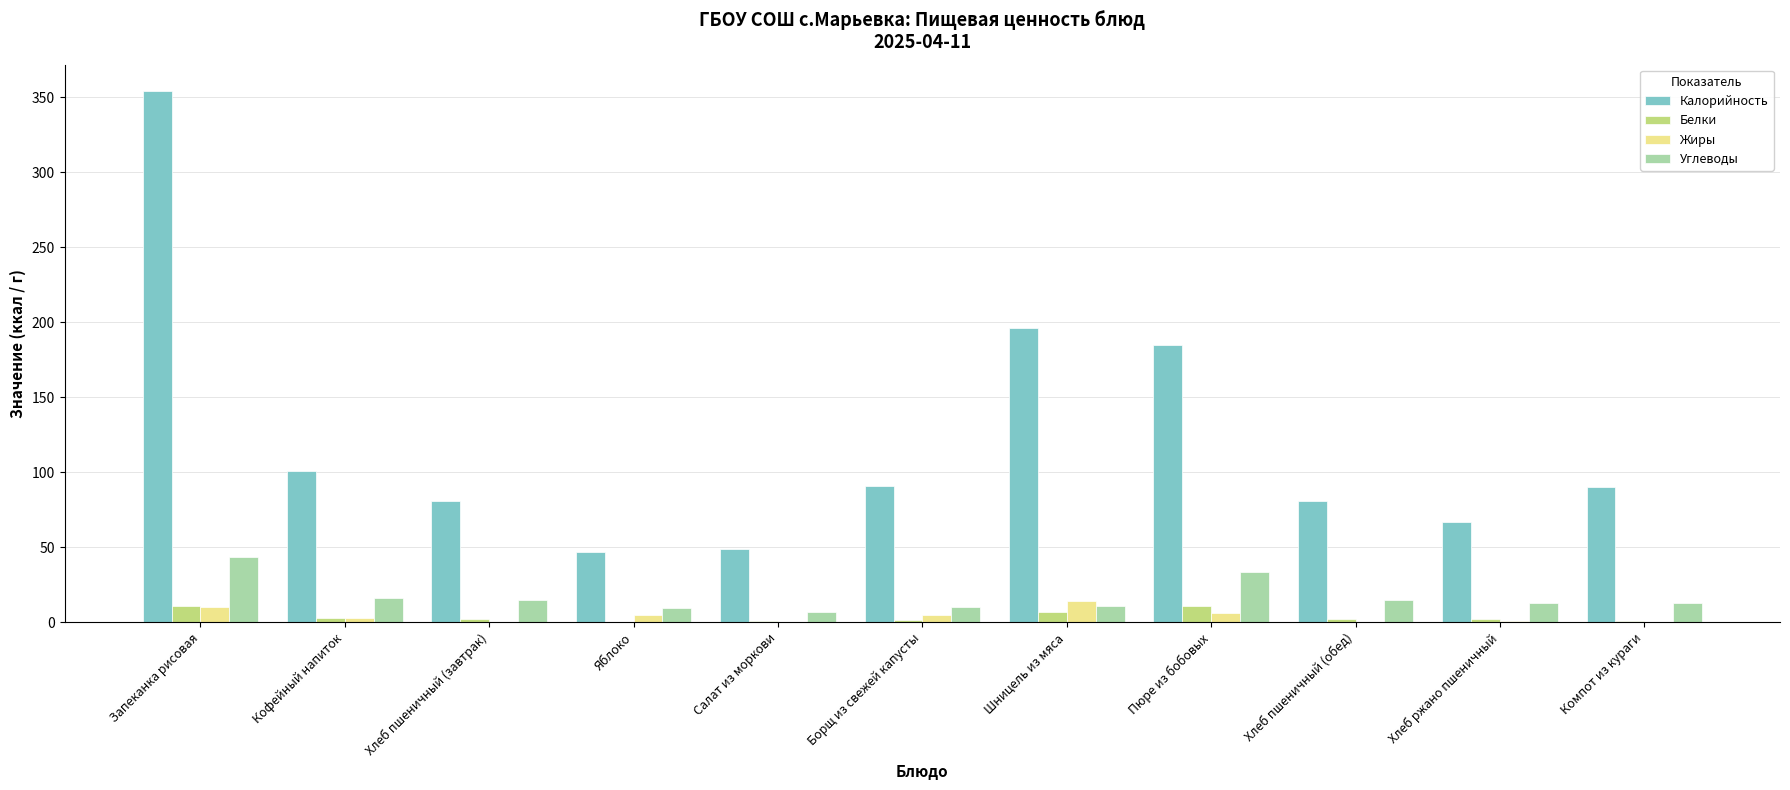

What is the maximum value for Белки?

11.2